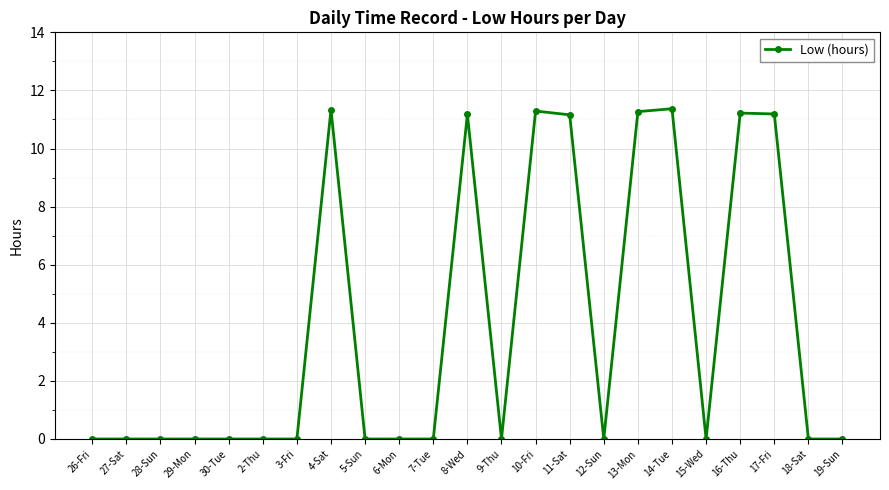

The value at 8-Wed is 11.2. True or false?

True